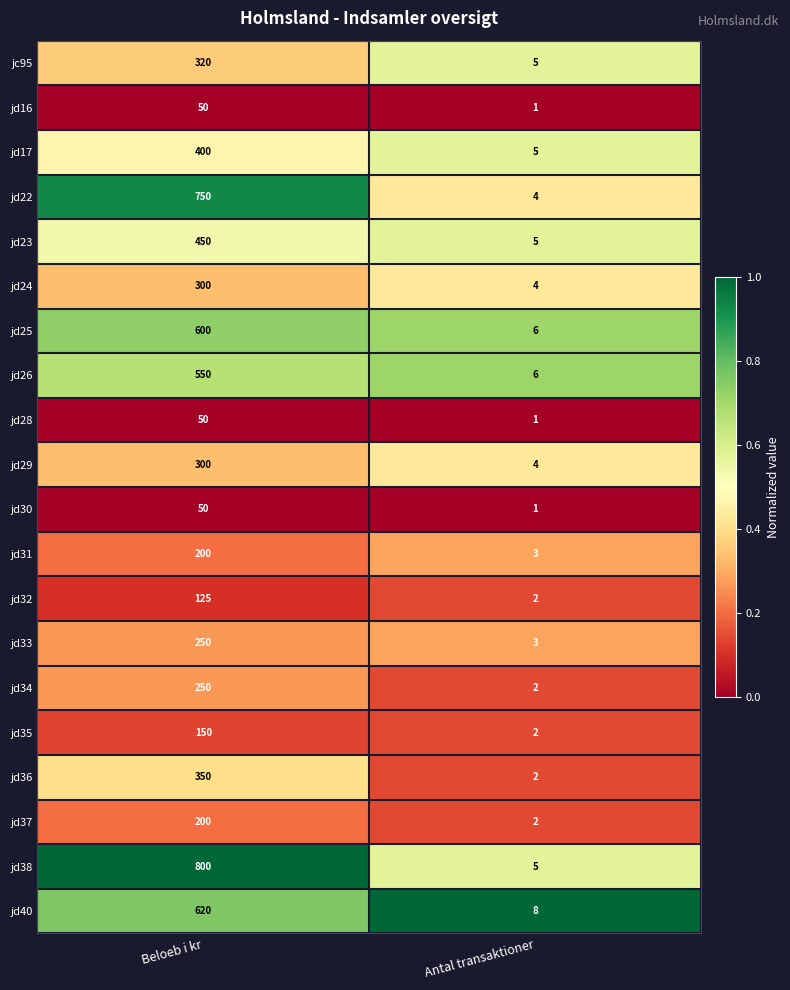

What is the sum of all jd24 values?

304